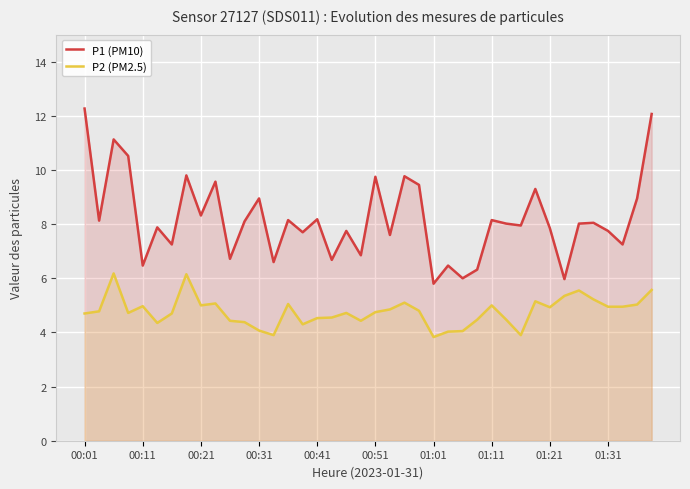

Rank the series by their average value, from lowest to highest.

P2 (PM2.5), P1 (PM10)